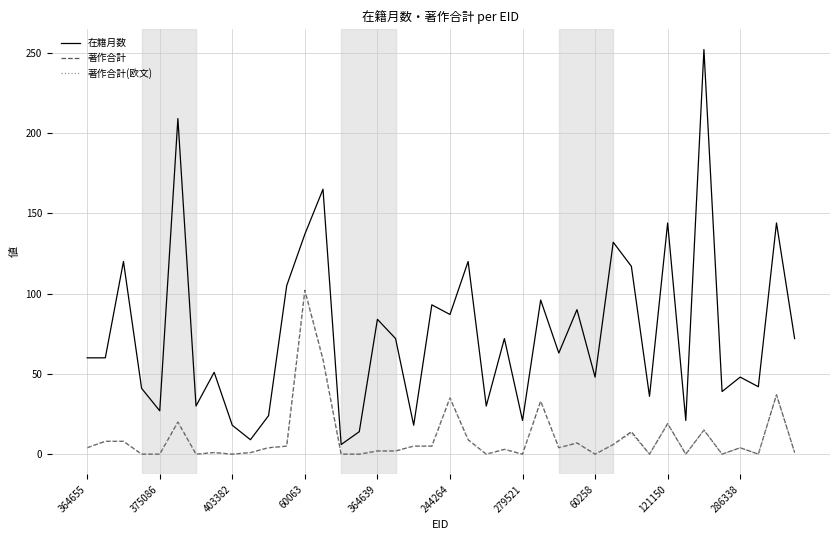

What is the maximum value for 在籍月数?

252